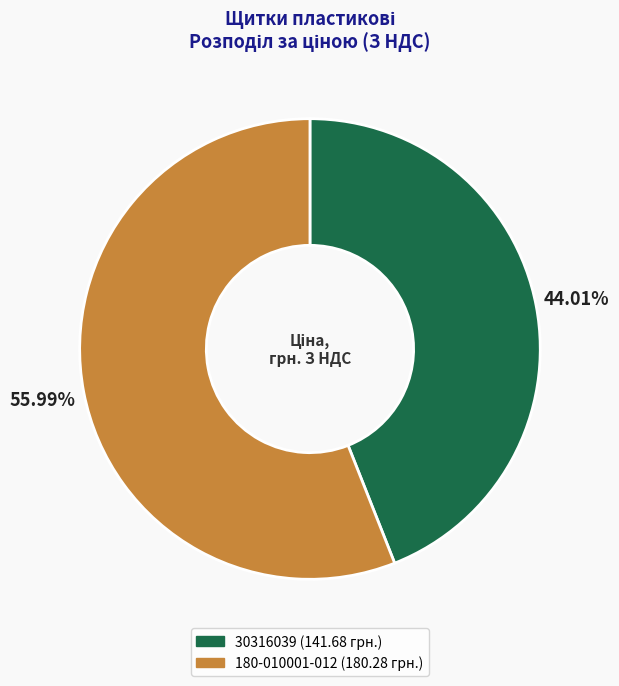

To the nearest percent, what portion does 180-010001-012 represent?

56%